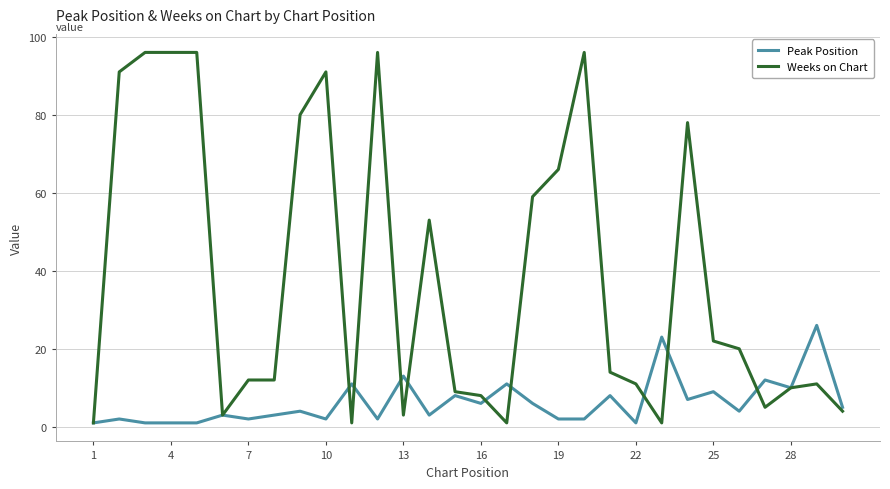

Rank the series by their maximum value, from lowest to highest.

Peak Position, Weeks on Chart